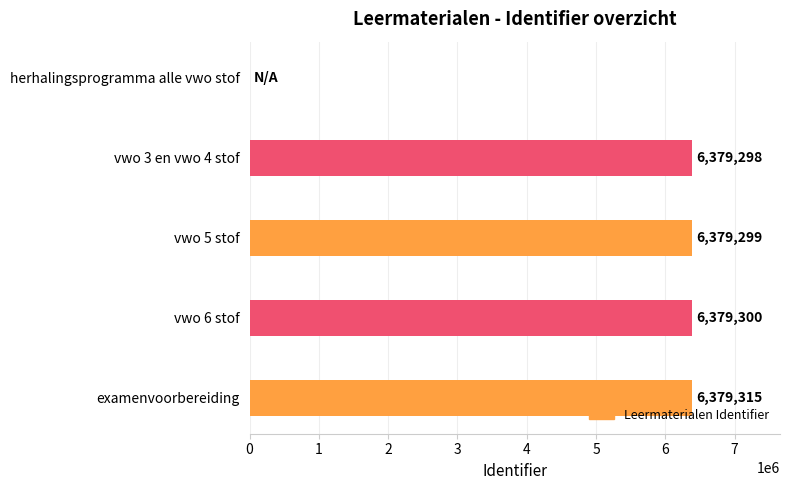

What value does the data have at vwo 6 stof?

6379300